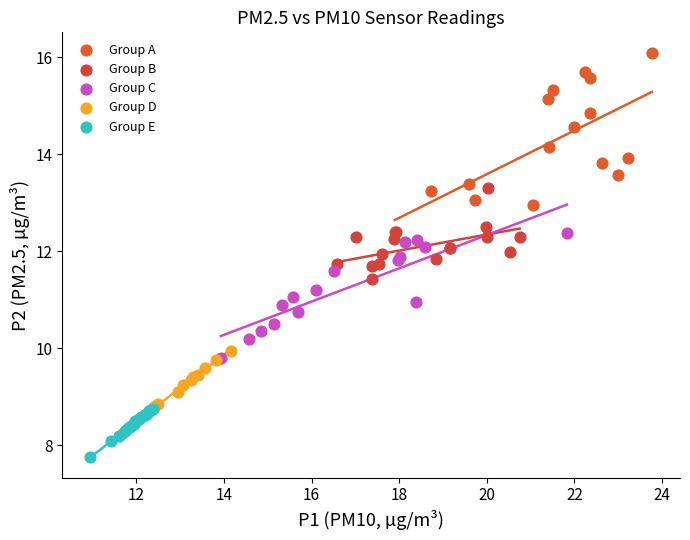

Which series reaches the maximum Y coordinate?

Group A